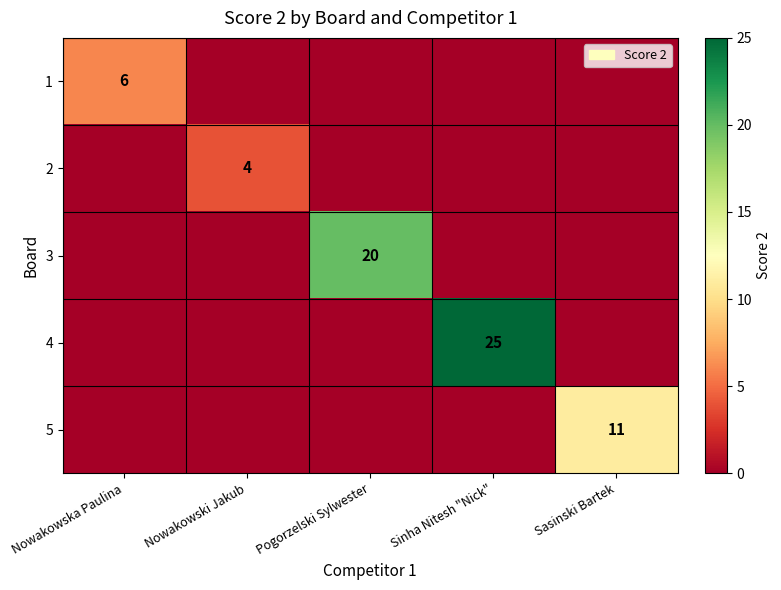

True or false: 3 has a value of 28 at Pogorzelski Sylwester.

False